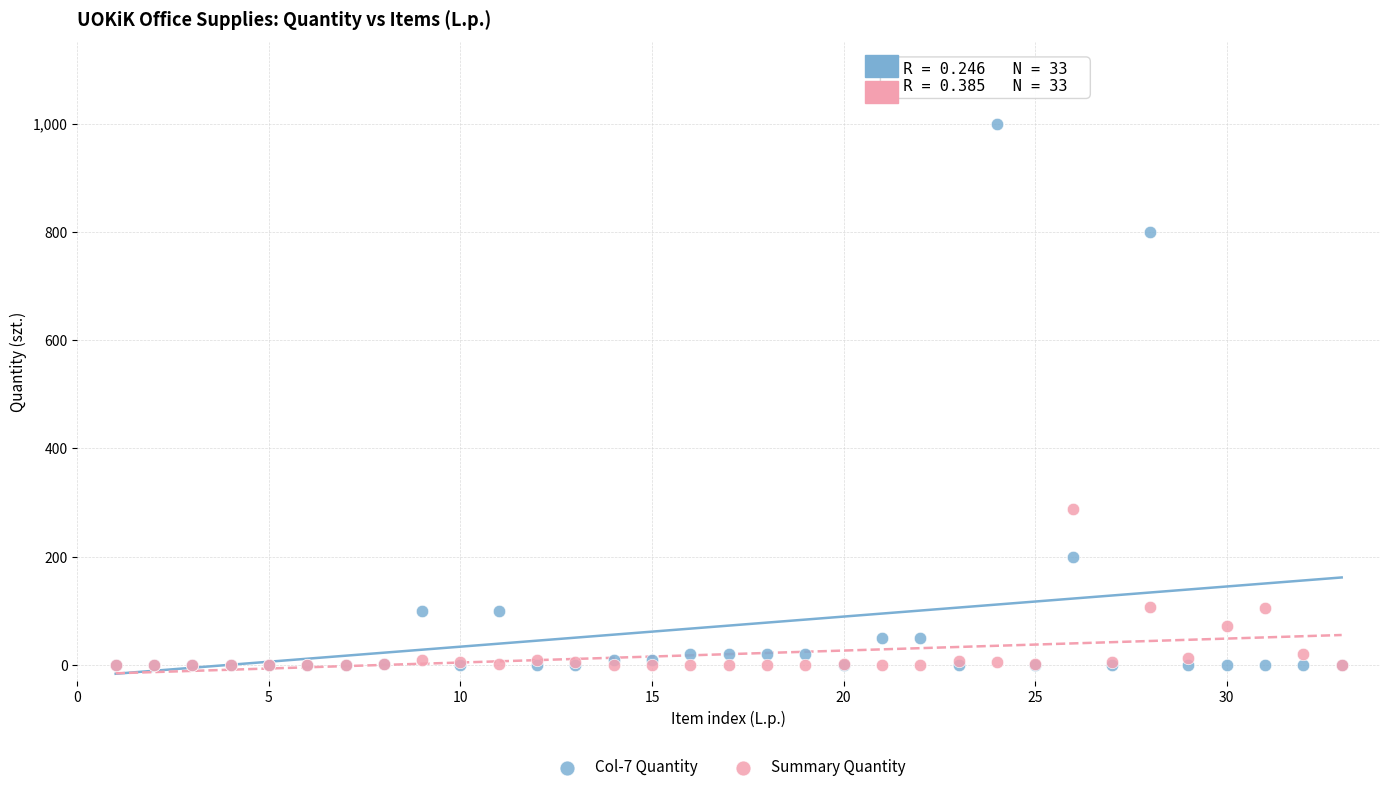

Across all series, what Y value is closest to 500?

288